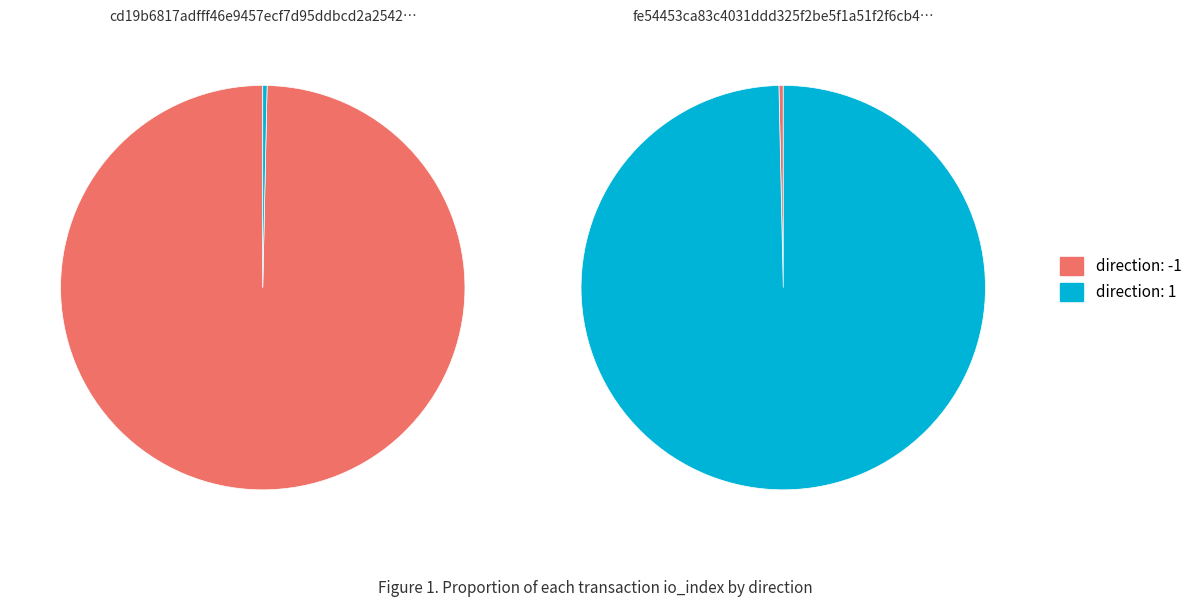

How many slices are in this pie chart?

2